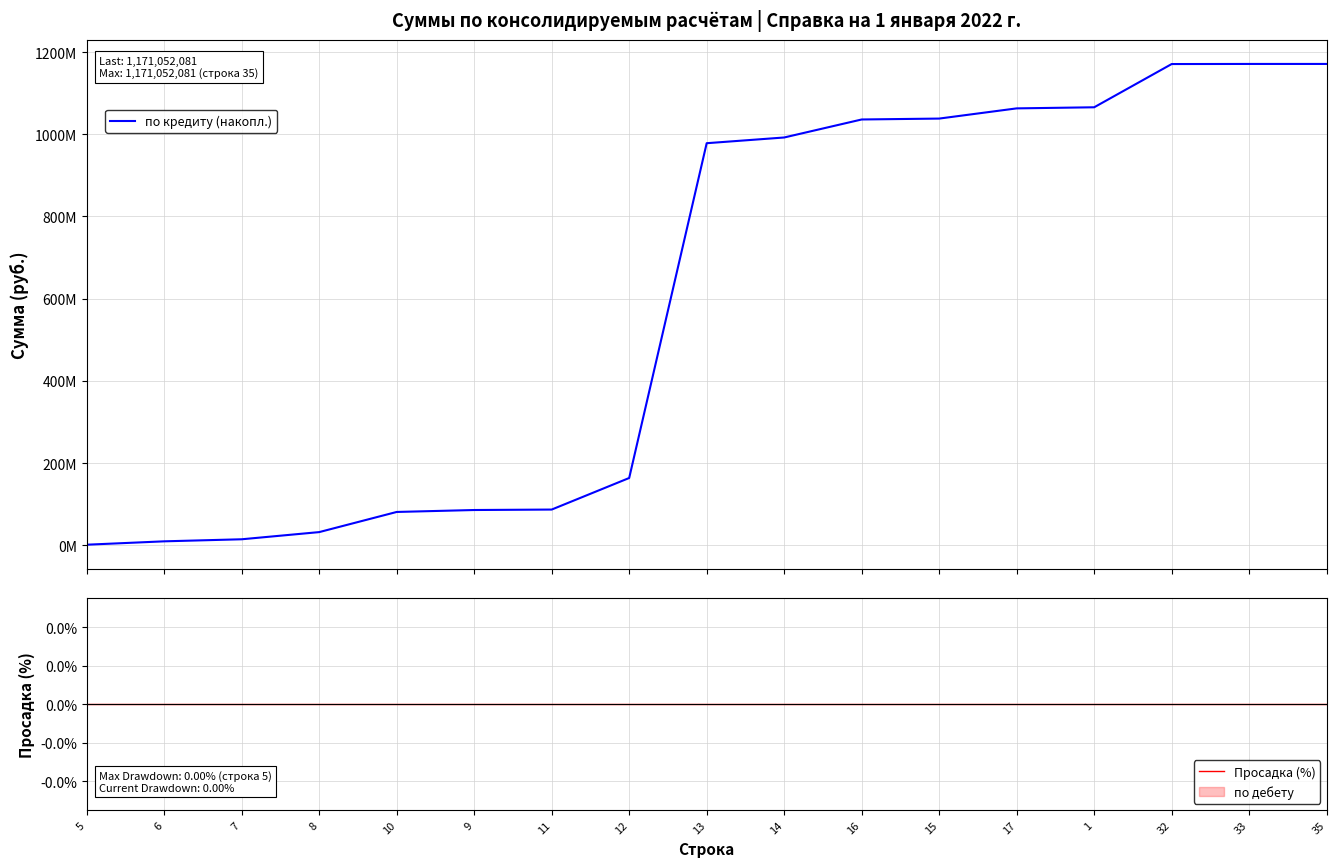

Reading right to left, list all the values displayed in this chart.

по кредиту (накопл.): 35=1171052080.7	33=1171038840.7	32=1170804240.7	1=1065633640.7	17=1062963940.7	15=1038151819.7	16=1035955947.0	14=992151819.7	13=978248619.7	12=163897636.7	11=87124861.7	9=86009587.0	10=81288763.5	8=32276883.6	7=14837880.0	6=9837880.0	5=1621580.0
Просадка (%): 35=0.0	33=0.0	32=0.0	1=0.0	17=0.0	15=0.0	16=0.0	14=0.0	13=0.0	12=0.0	11=0.0	9=0.0	10=0.0	8=0.0	7=0.0	6=0.0	5=0.0